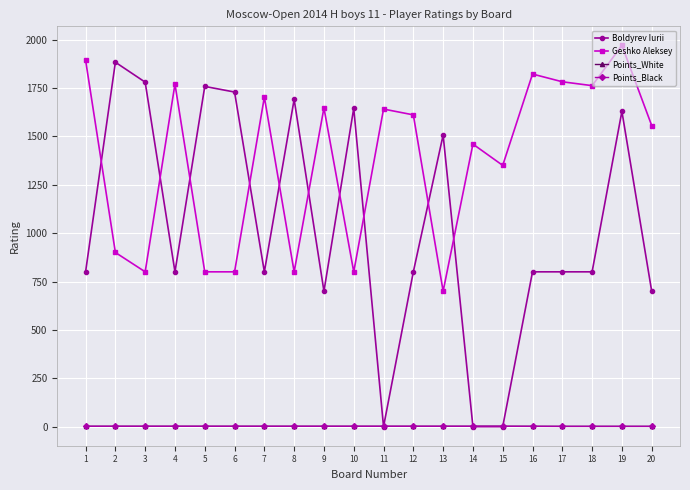

At how many categories does at least one series exceed 1586?

16